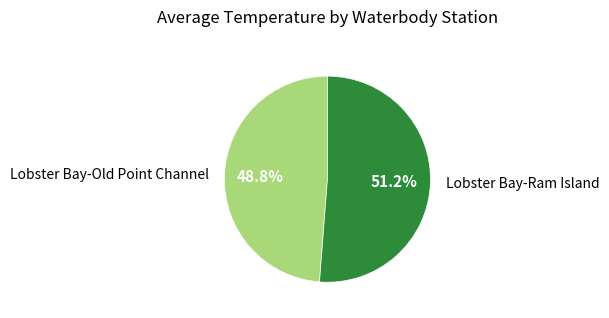

Does Lobster Bay-Ram Island represent more than half of the total?

Yes